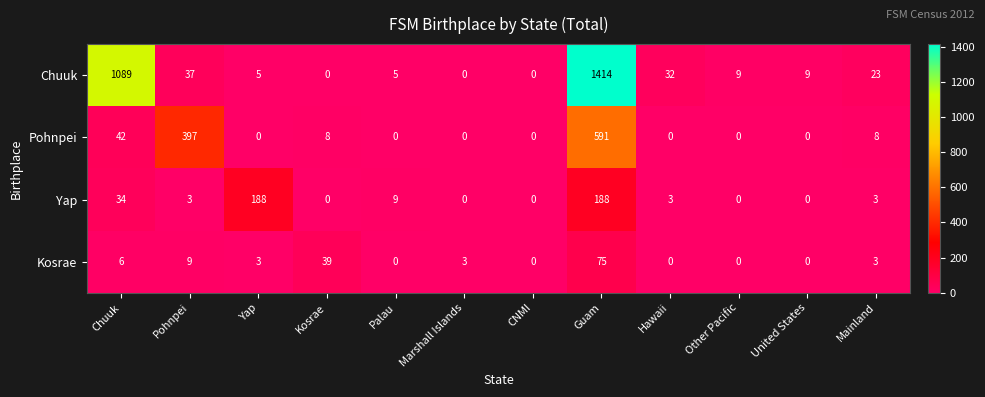

At which category is the sum across all series the highest?

Guam